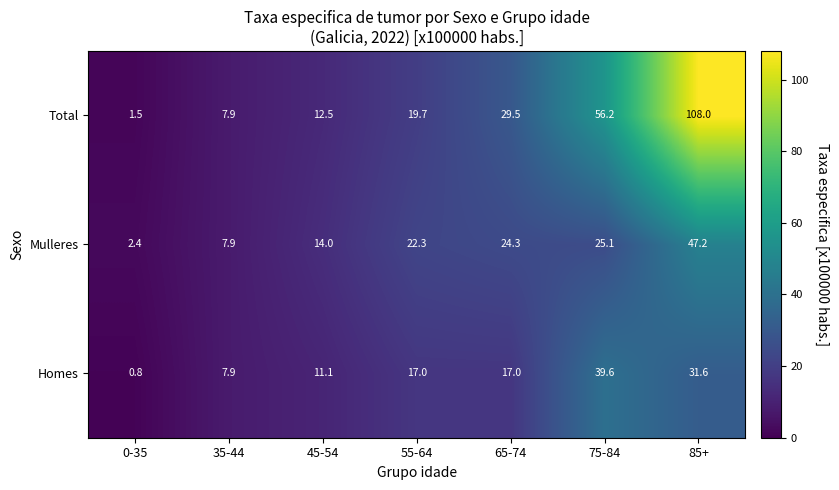

Rank the series at 45-54 from lowest to highest value.

Homes, Total, Mulleres